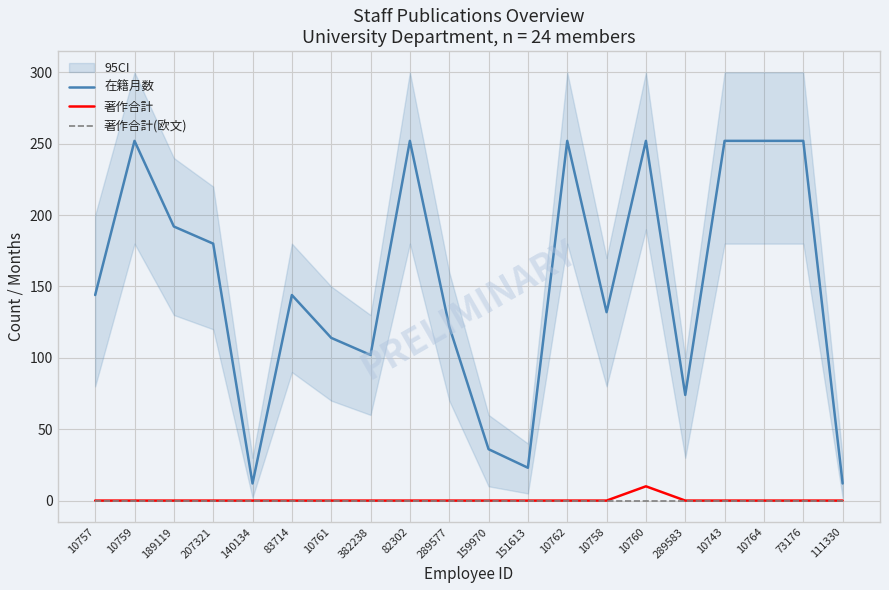

True or false: 在籍月数 and 著作合計(欧文) intersect in this chart.

False